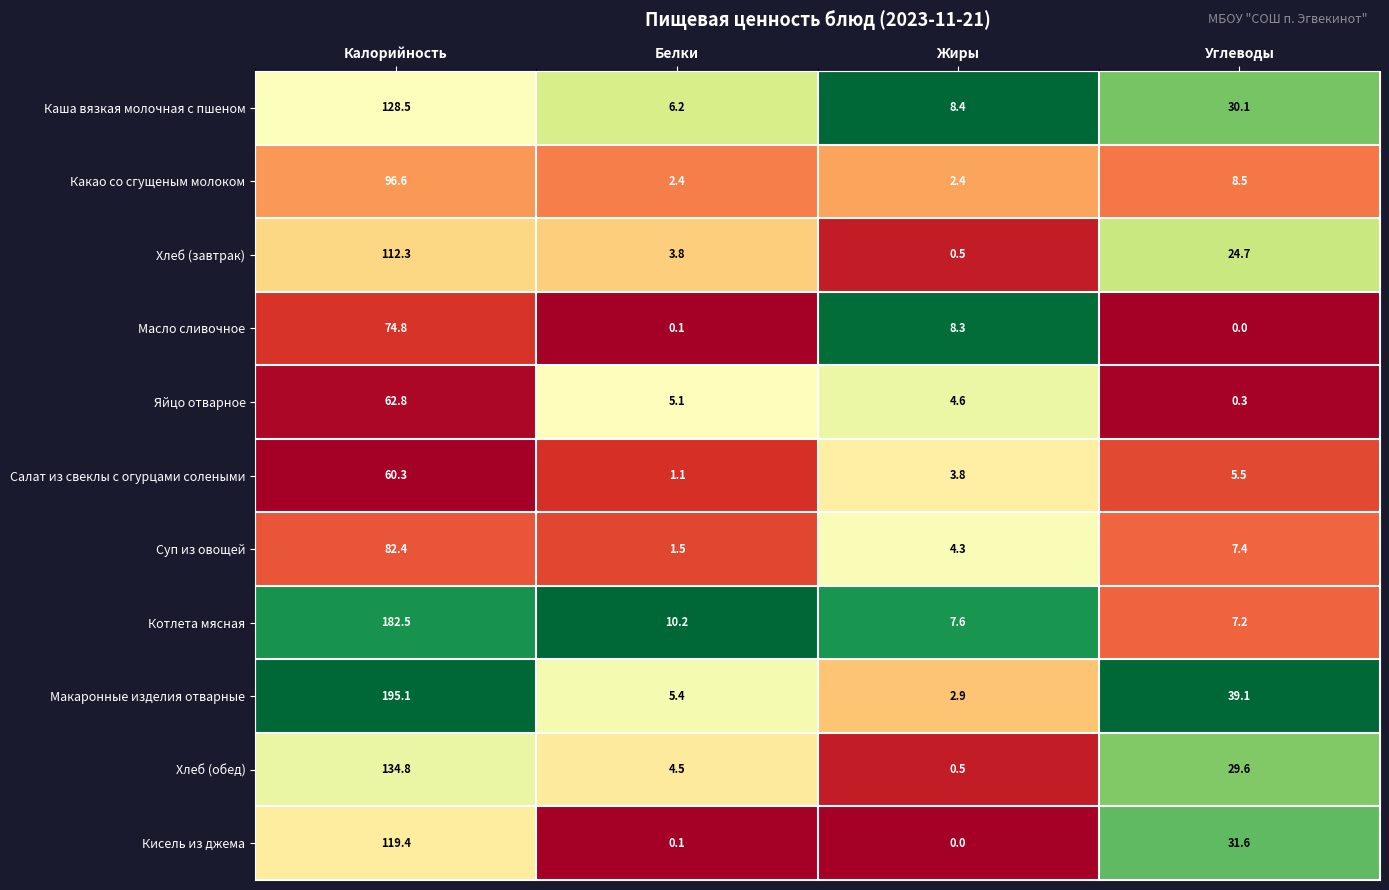

What is the spread (max minus min) of values at Белки?

10.1